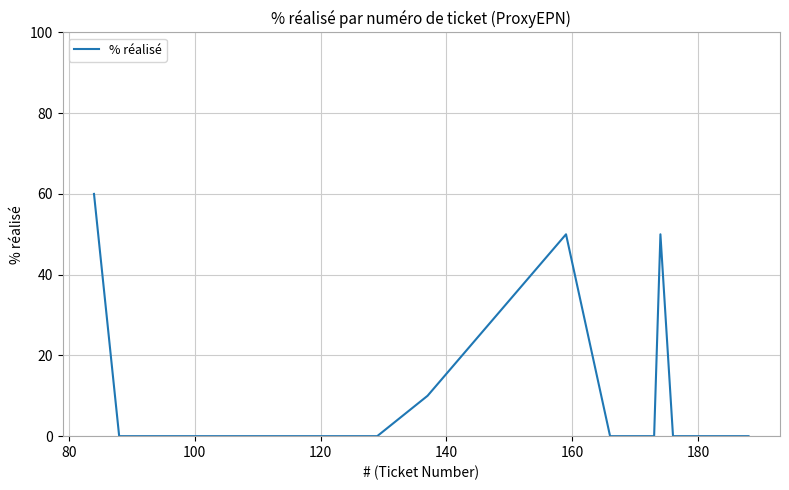

What is the maximum value shown in the chart?

60